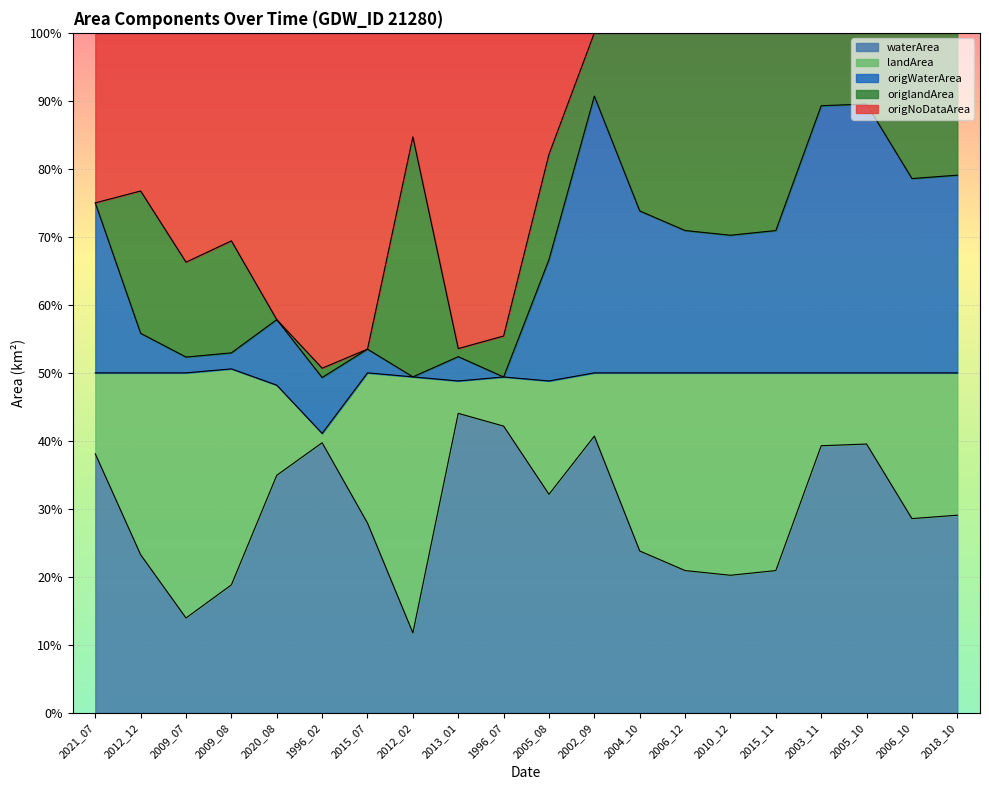

At which category does waterArea reach its first local peak?

1996_02